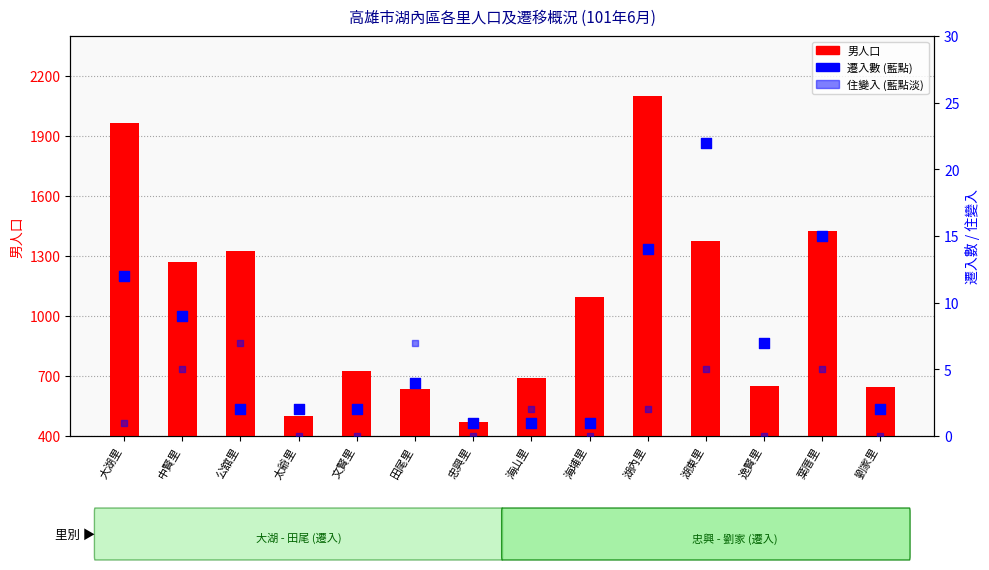

Which series has the largest Y range (max minus min)?

男人口